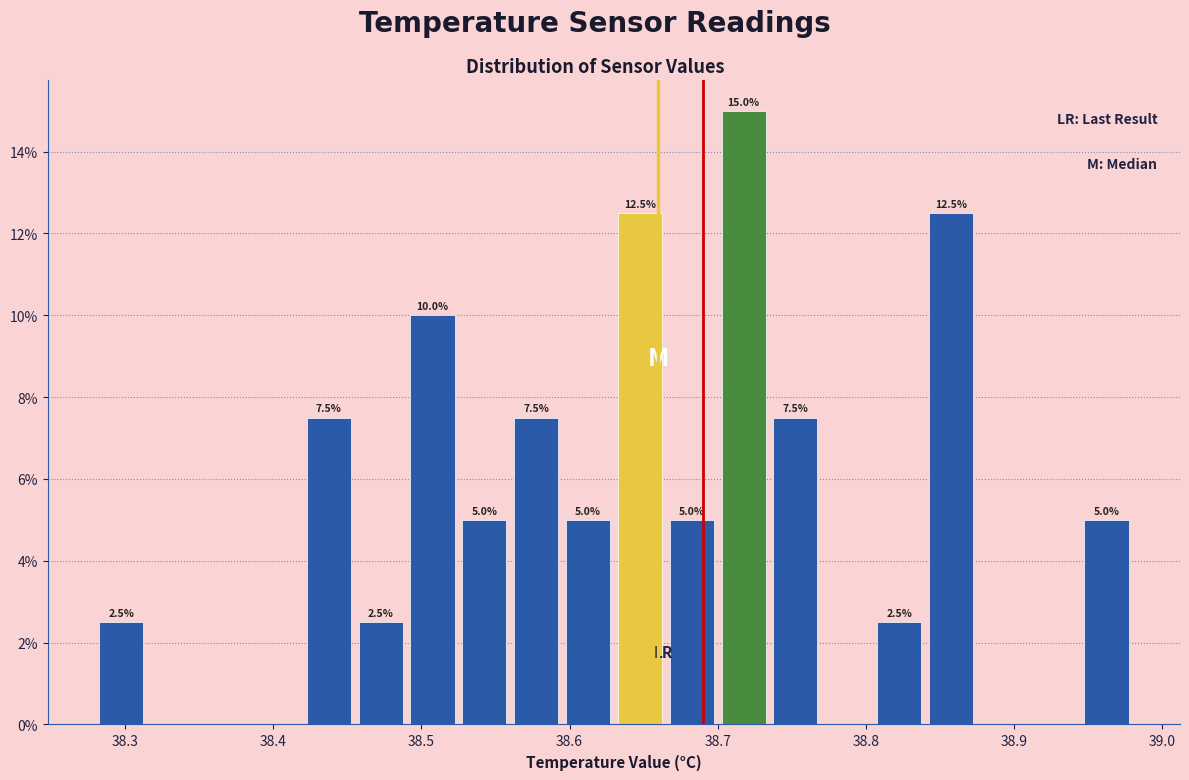

Read against the x-axis, roughly where is the centre of the tallest bar?

38.72